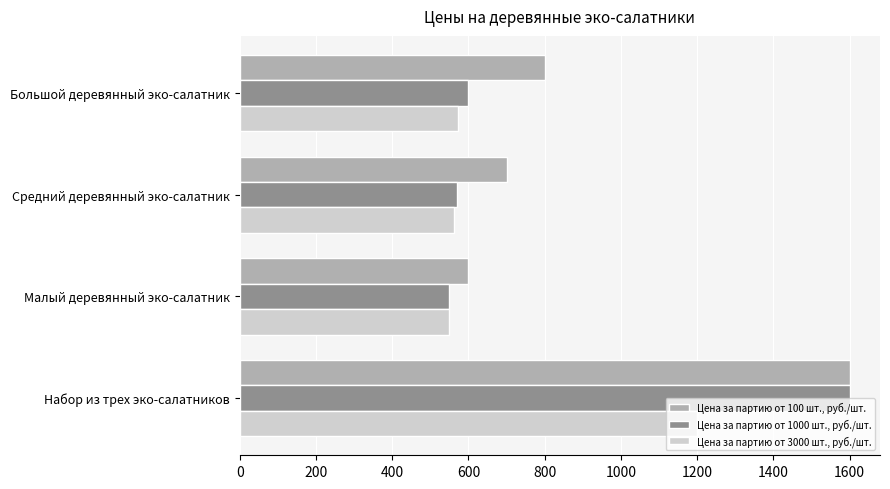

At which label is Цена за партию от 100 шт., руб./шт. closest to 1100?

Большой деревянный эко-салатник